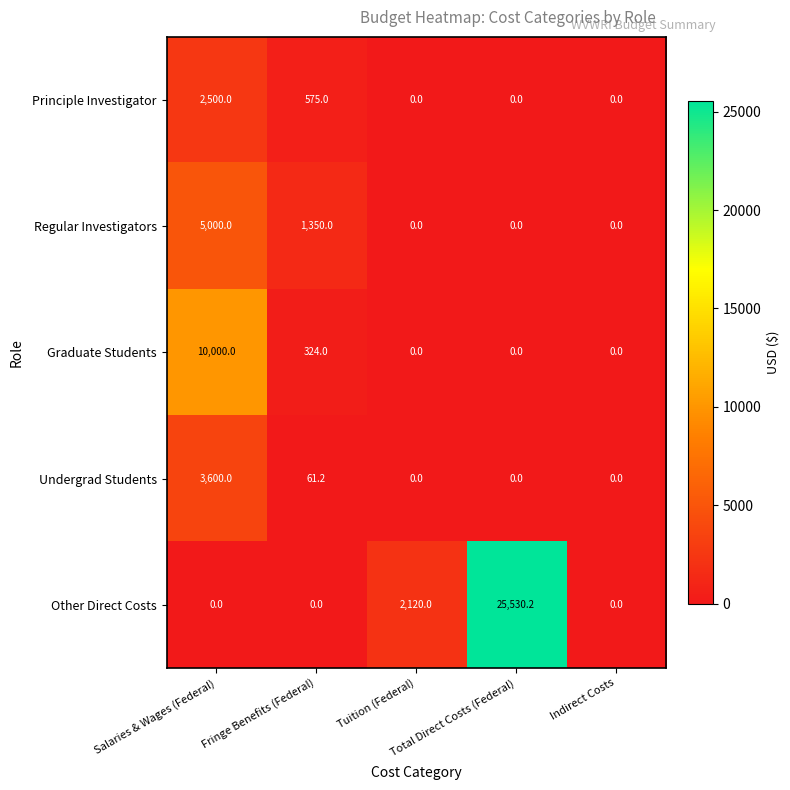

Which series has the largest total across all categories?

Other Direct Costs